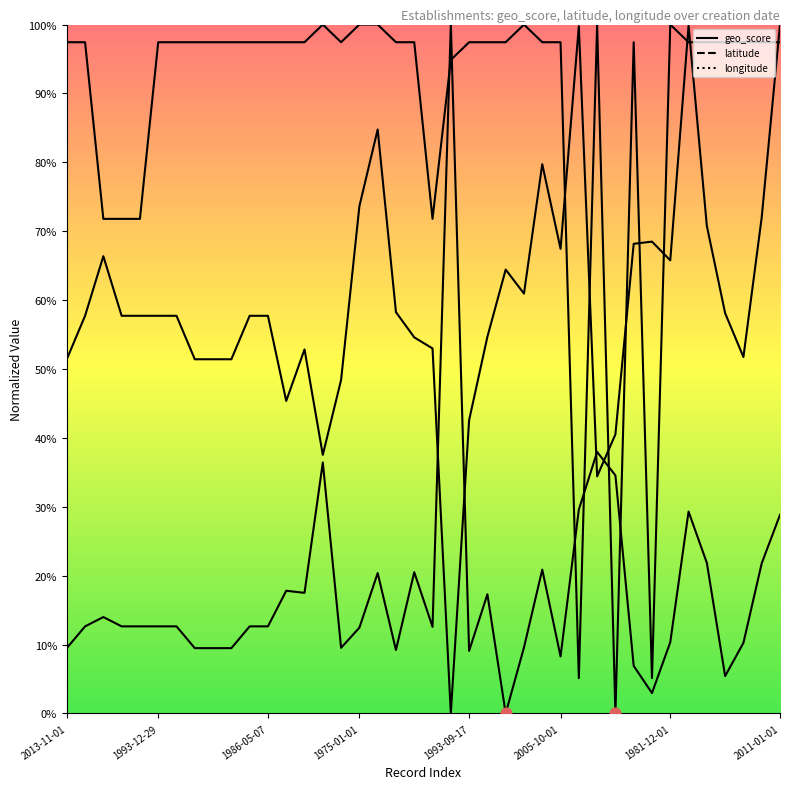

At how many categories does at least one series exceed 0?

40